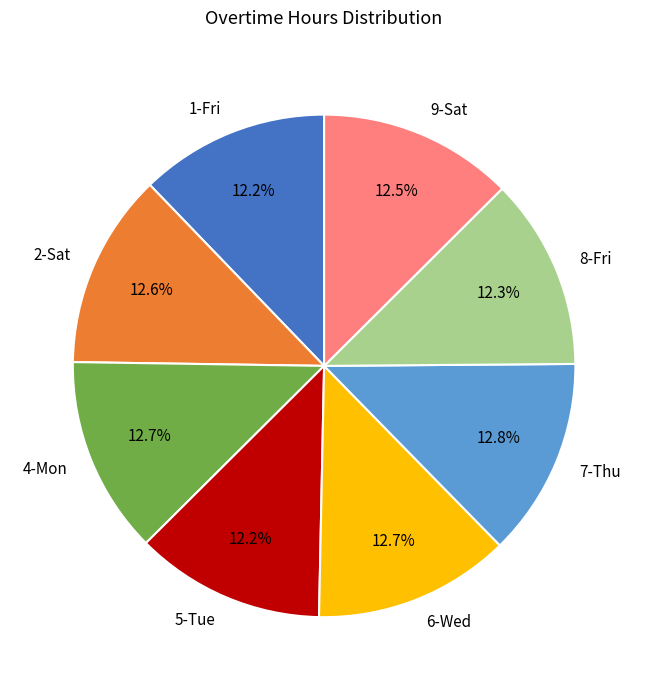

Combined, what portion of the pie is 9-Sat and 4-Mon?

25.2%